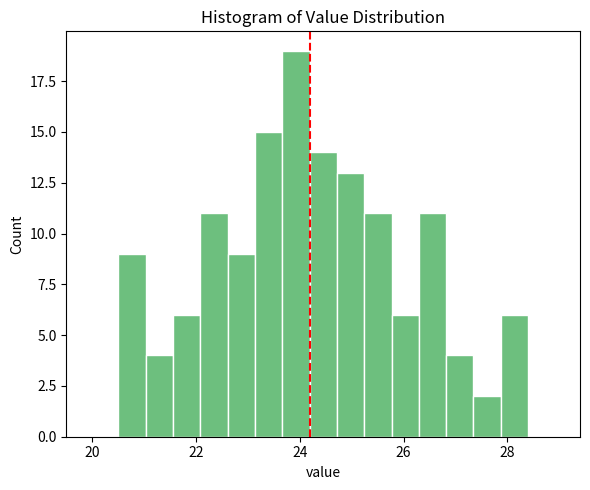

Read against the x-axis, roughly where is the centre of the tallest bar?

24.0